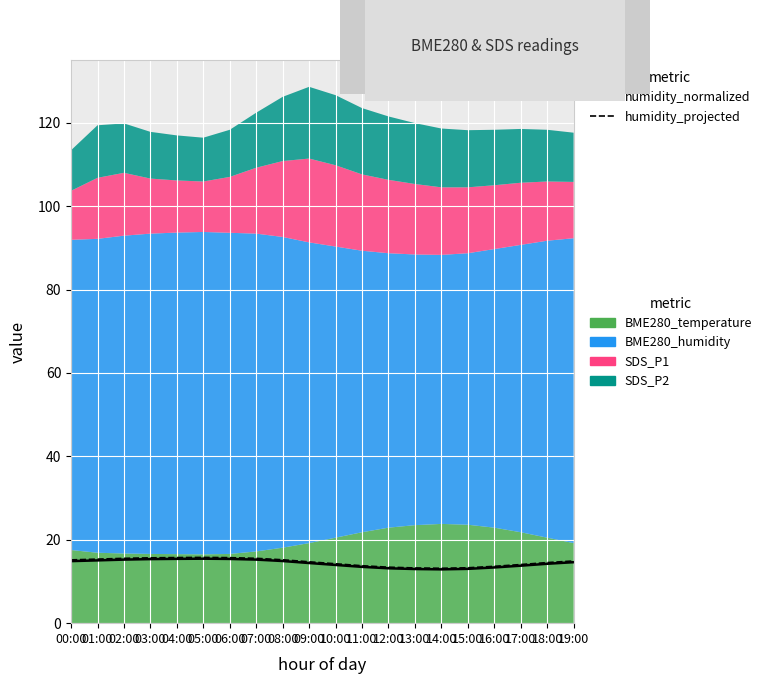

Where is humidity_normalized nearest to the value 14?

10:00